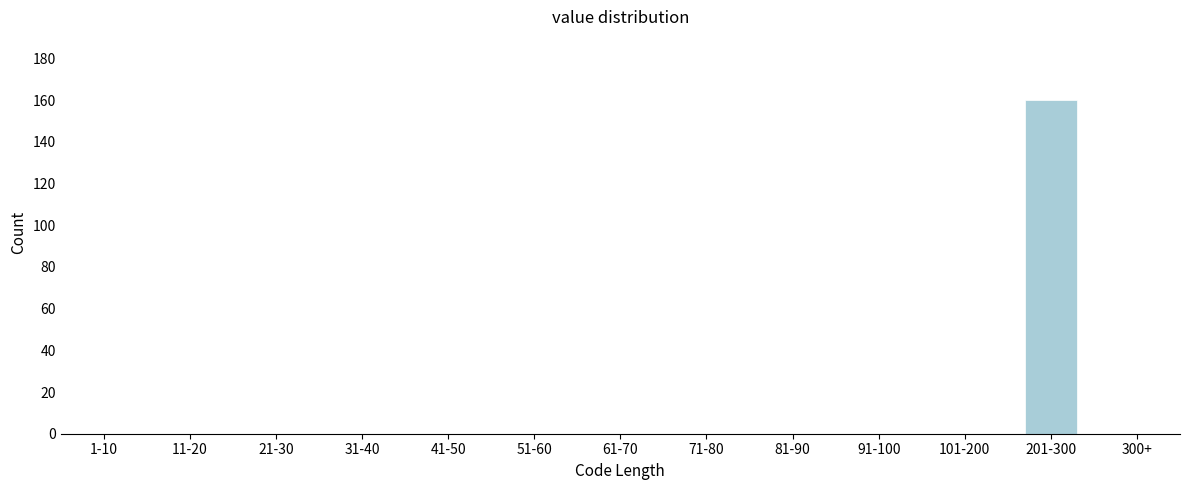

Reading left to right, list all the values displayed in this chart.

1-10=0	11-20=0	21-30=0	31-40=0	41-50=0	51-60=0	61-70=0	71-80=0	81-90=0	91-100=0	101-200=0	201-300=160	300+=0